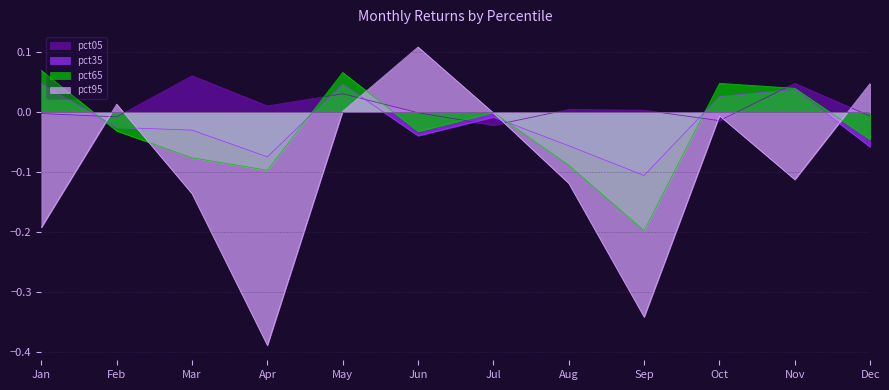

Reading left to right, transcribe all the data shown in this chart.

pct05: -0.0	-0.0	0.1	0.0	0.0	-0.0	-0.0	0.0	0.0	-0.0	0.0	-0.0
pct35: 0.0	-0.0	-0.0	-0.1	0.0	-0.0	-0.0	-0.1	-0.1	0.0	0.0	-0.1
pct65: 0.1	-0.0	-0.1	-0.1	0.1	-0.0	-0.0	-0.1	-0.2	0.0	0.0	-0.0
pct95: -0.2	0.0	-0.1	-0.4	0.0	0.1	-0.0	-0.1	-0.3	-0.0	-0.1	0.0